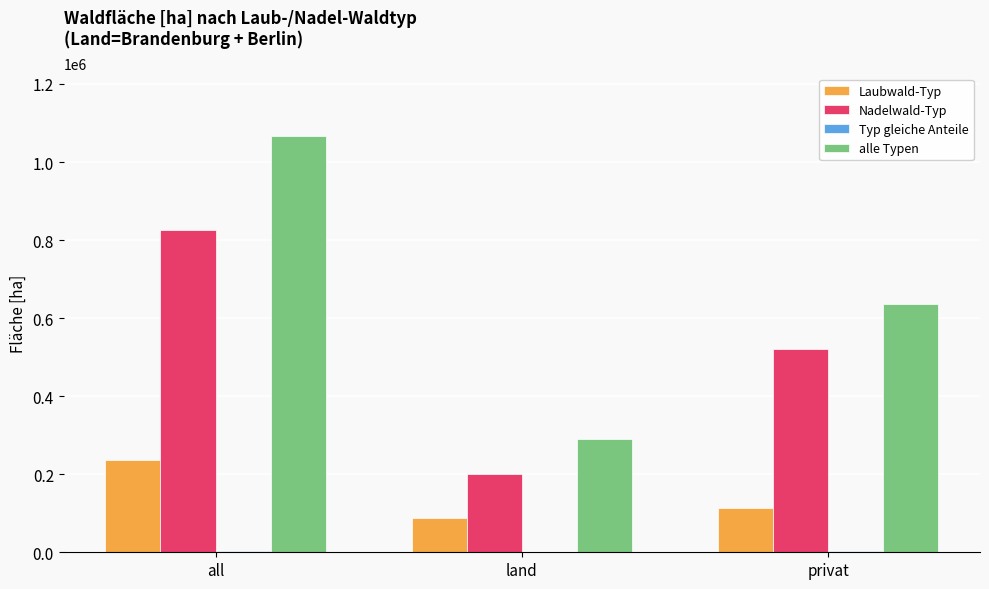

Where is alle Typen nearest to the value 678153?

privat